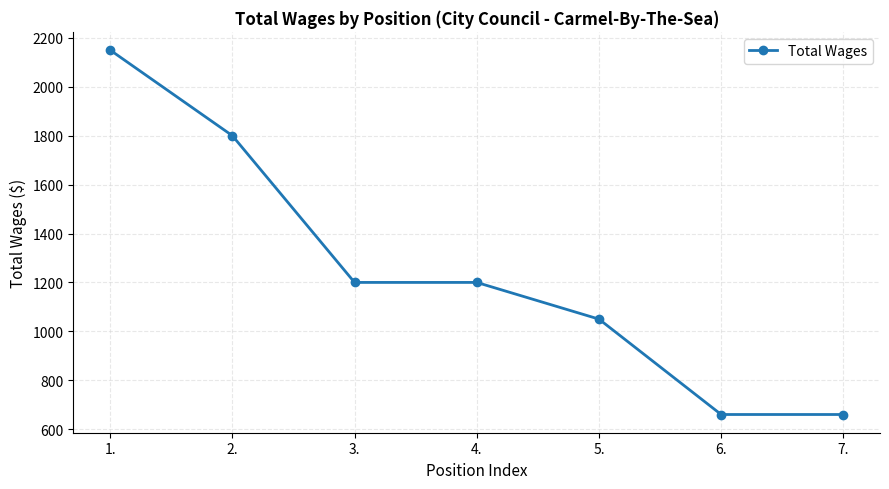

Where does the data first go above 1200?

1.